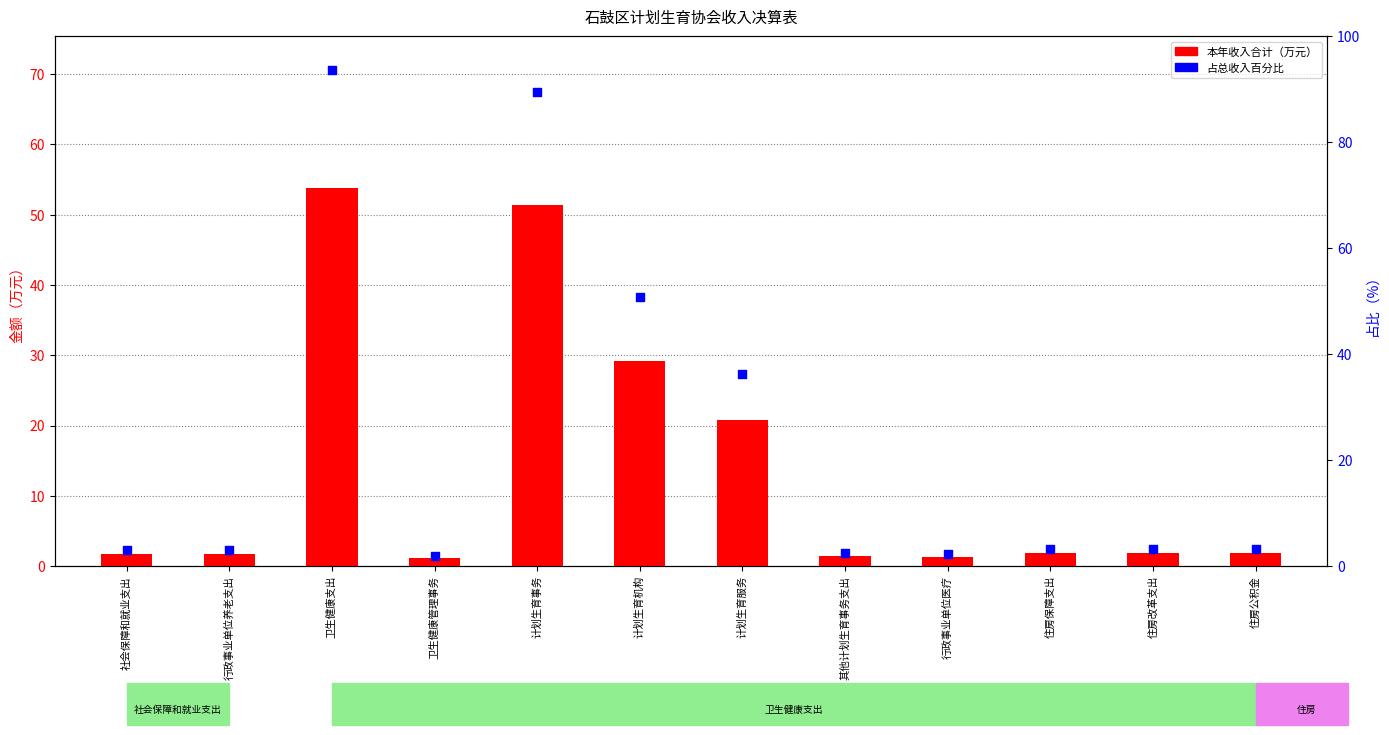

At how many categories does at least one series exceed 44?

3